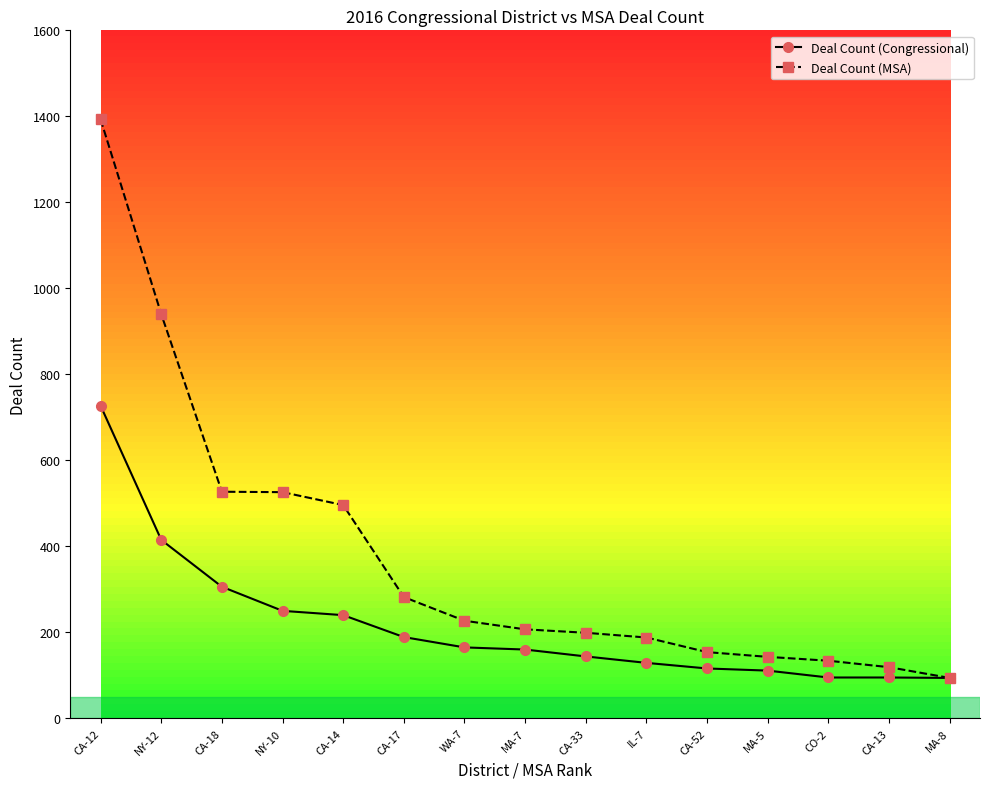

The value of Deal Count (MSA) at NY-10 is 526. True or false?

True